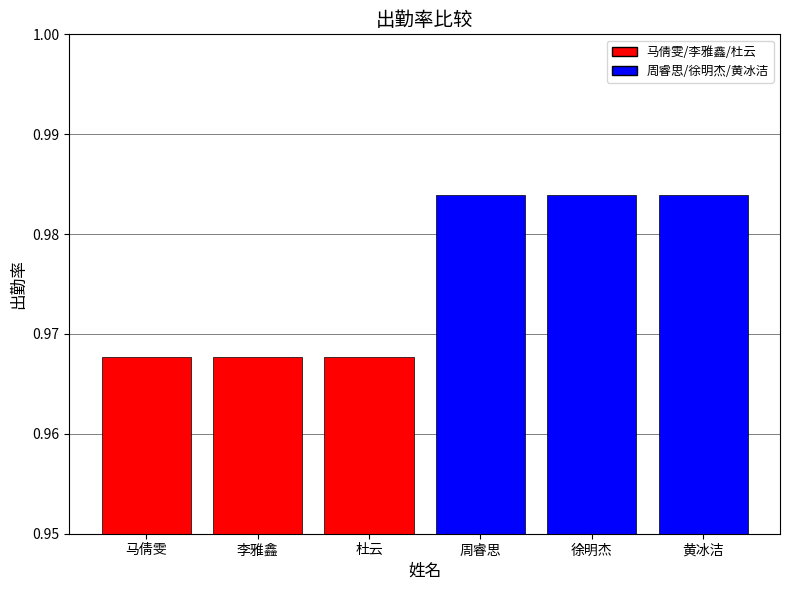

Which label corresponds to the smallest value in the chart?

马倩雯